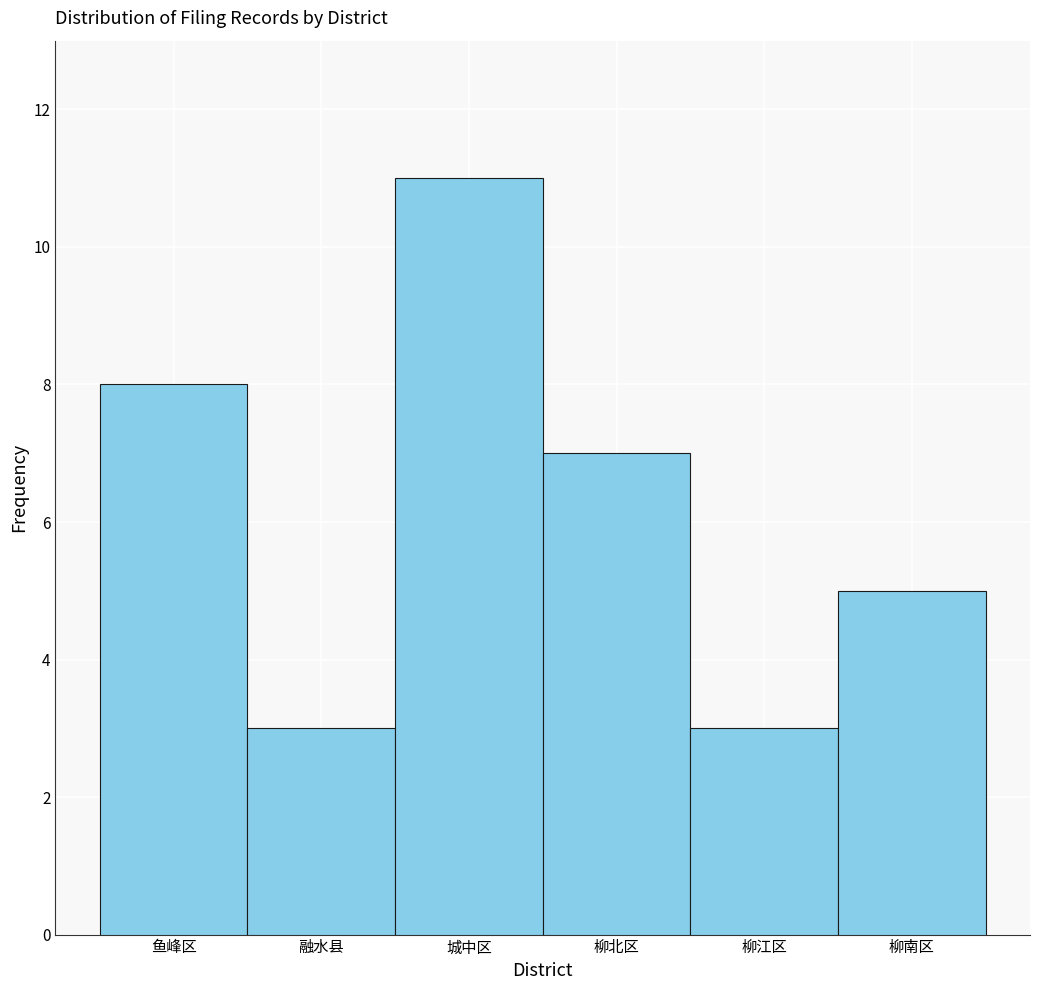

Reading left to right, transcribe all the data shown in this chart.

8	3	11	7	3	5